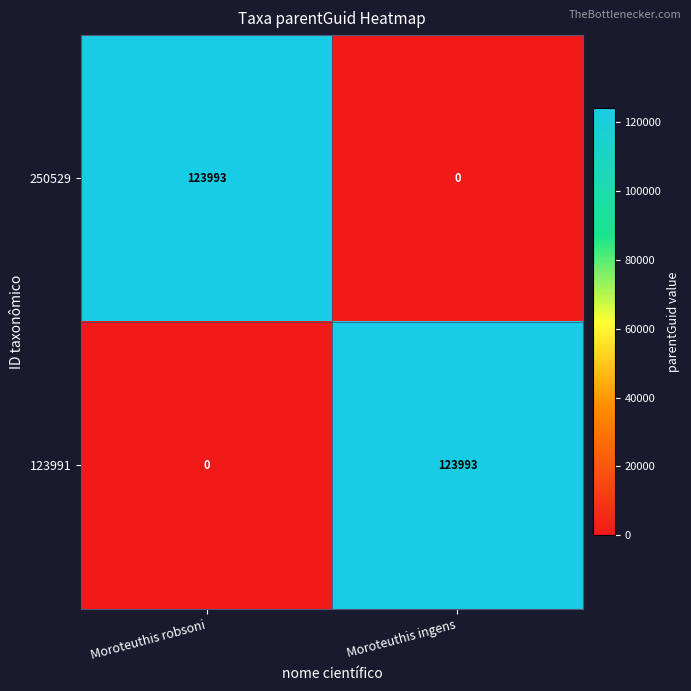

Is the value of 250529 at Moroteuthis robsoni greater than the value of 123991 at Moroteuthis robsoni?

Yes